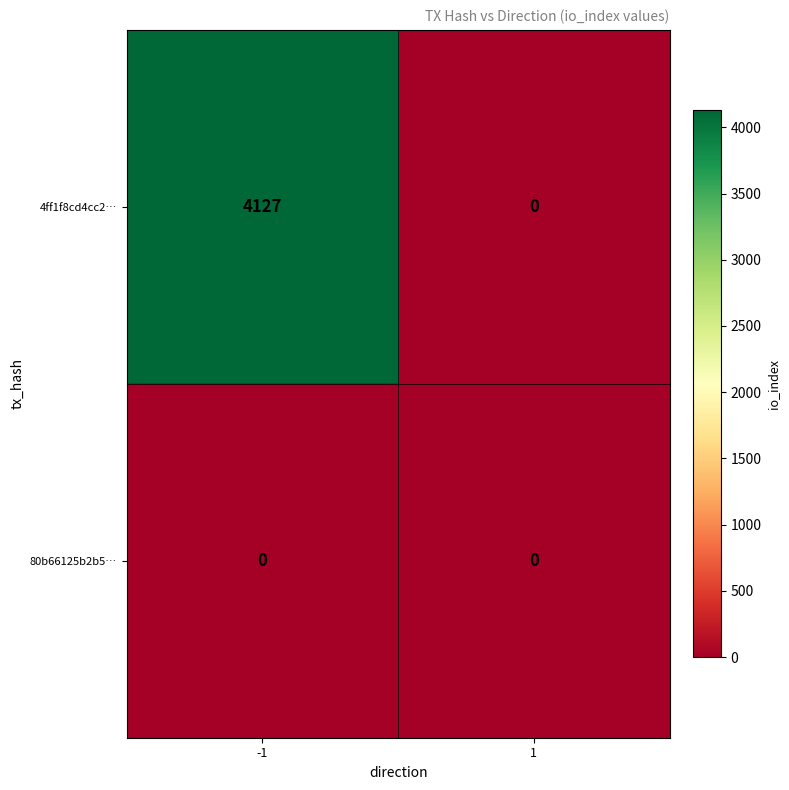

At which category is the sum across all series the highest?

-1